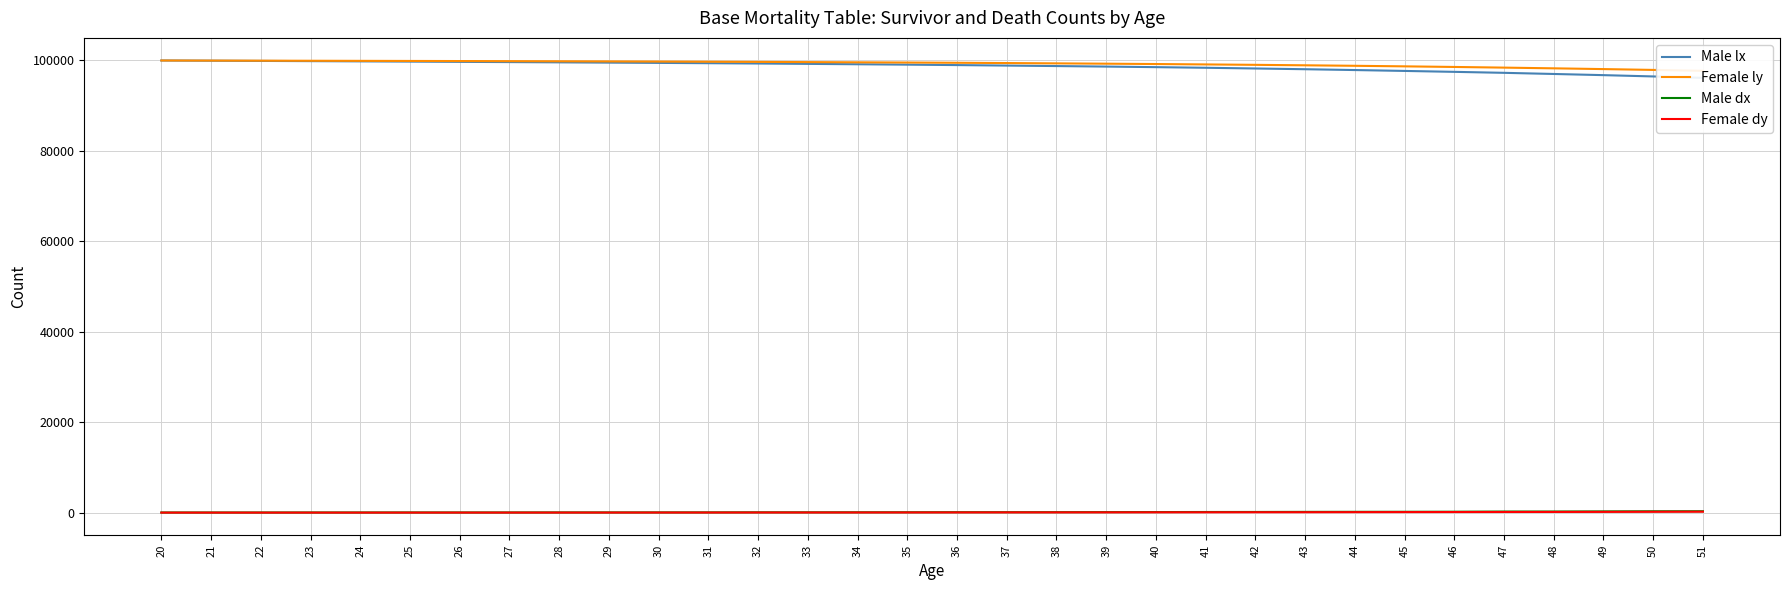

List the series in order of their peak value, lowest first.

Female dy, Male dx, Male lx, Female ly